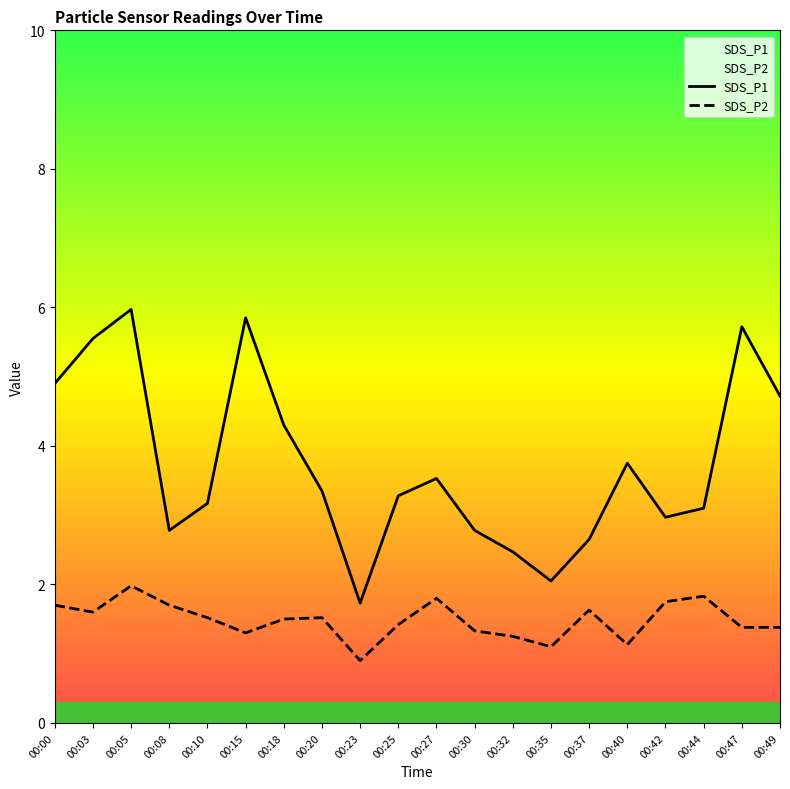

What is the highest value of the SDS_P1 series?

6.0